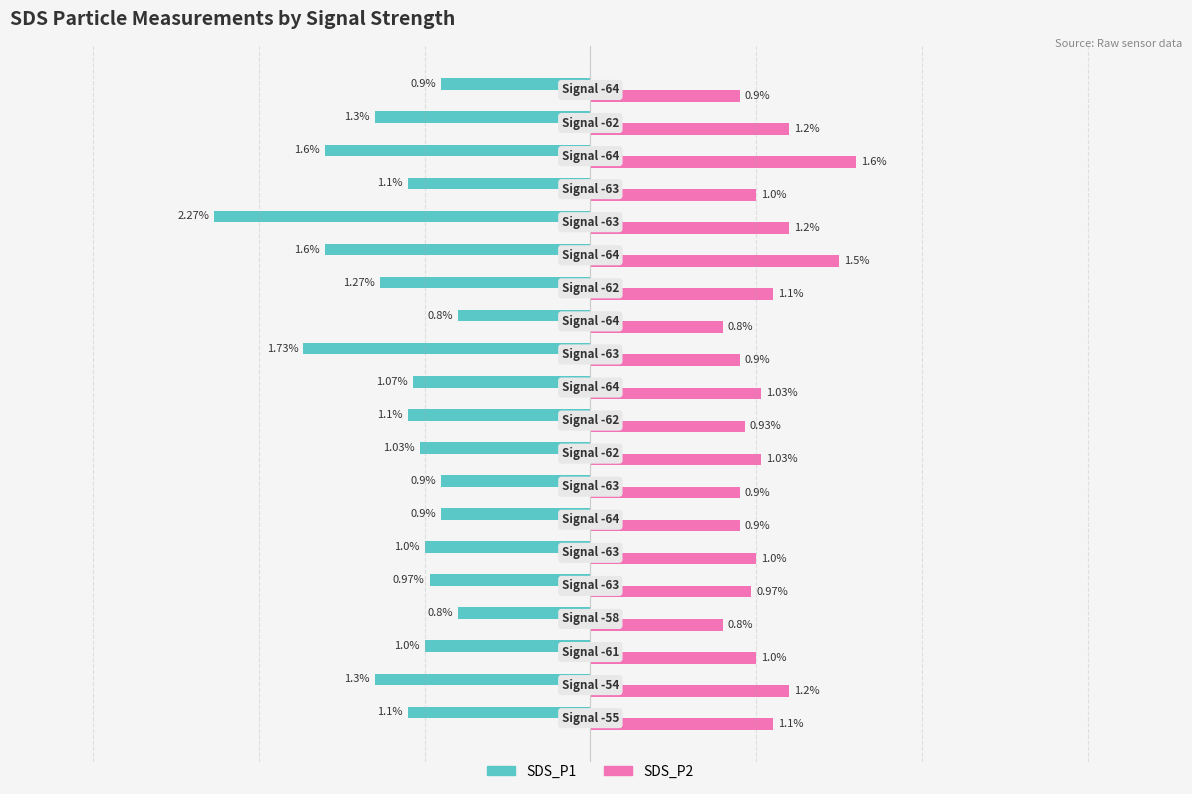

Which series has the largest range (max minus min)?

SDS_P1